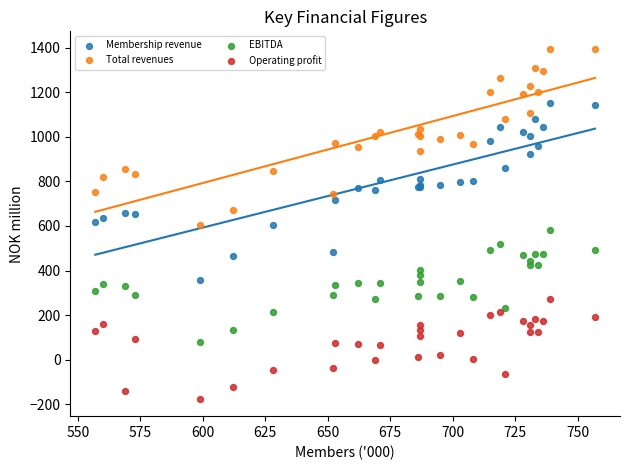

What are all the series names shown in the legend?

Membership revenue, Total revenues, EBITDA, Operating profit